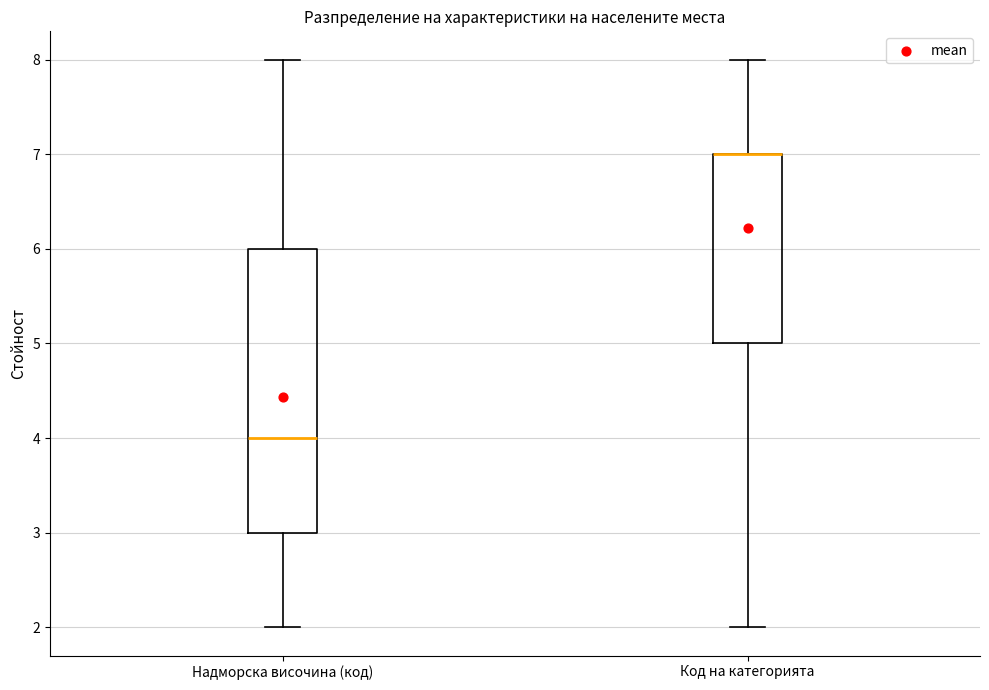

Reading left to right, transcribe this box plot: for each box, give where its median line is, the range the box spans, and where its two whiskers end, as read against the y-axis. The values are not printed on the chart, so give them approximately, as read against the axis.

Надморска височина (код): median 4, box 3 to 6, whiskers 2 to 8
Код на категорията: median 7 (drawn on the box's upper edge), box 5 to 7, whiskers 2 to 8